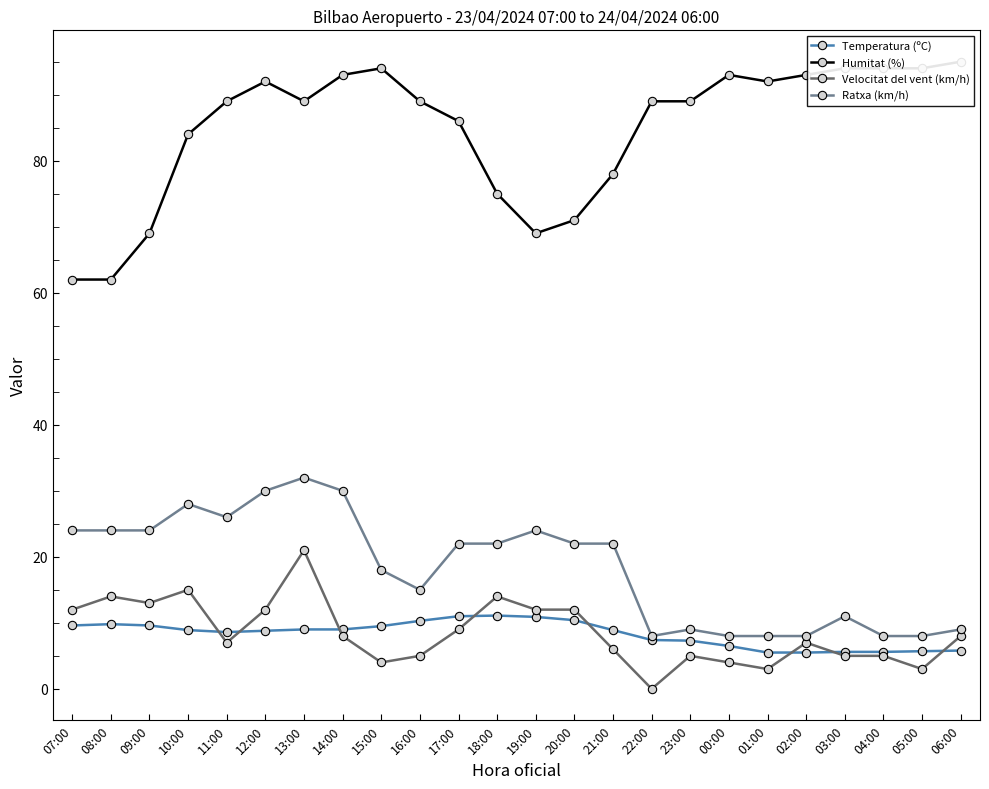

Which category has the highest value in the Humitat (%) series?

06:00